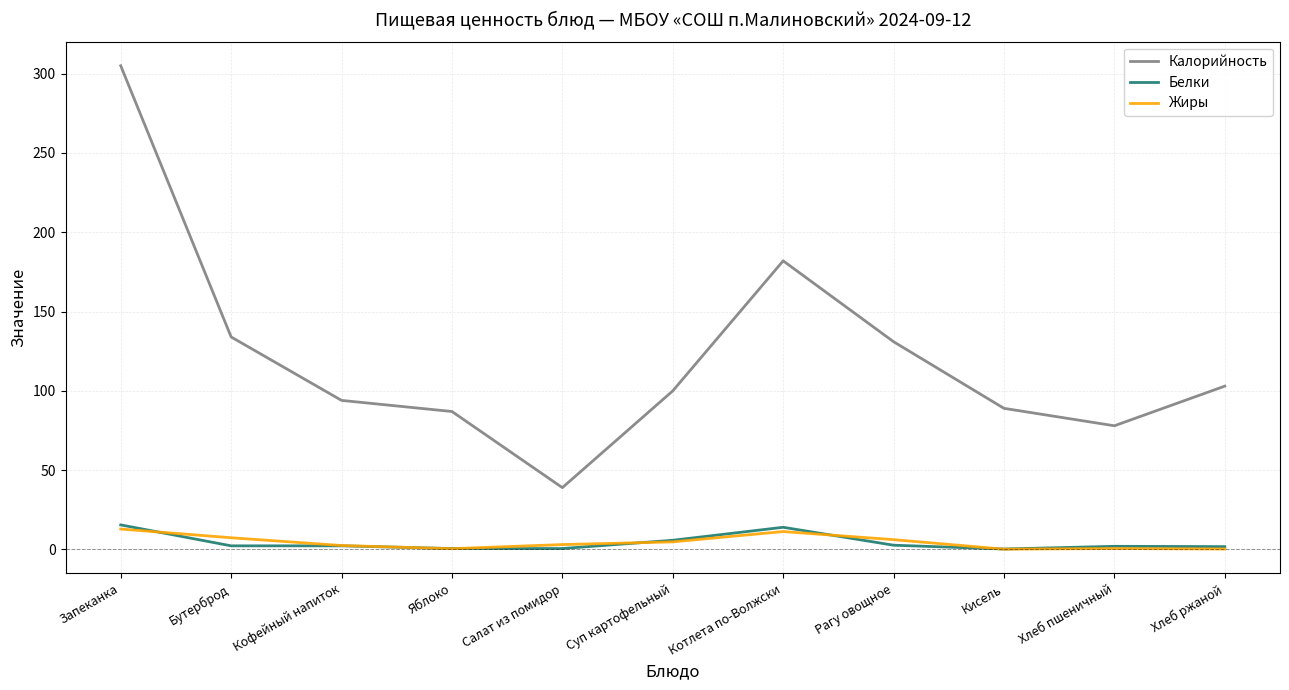

Which series has the largest range (max minus min)?

Калорийность